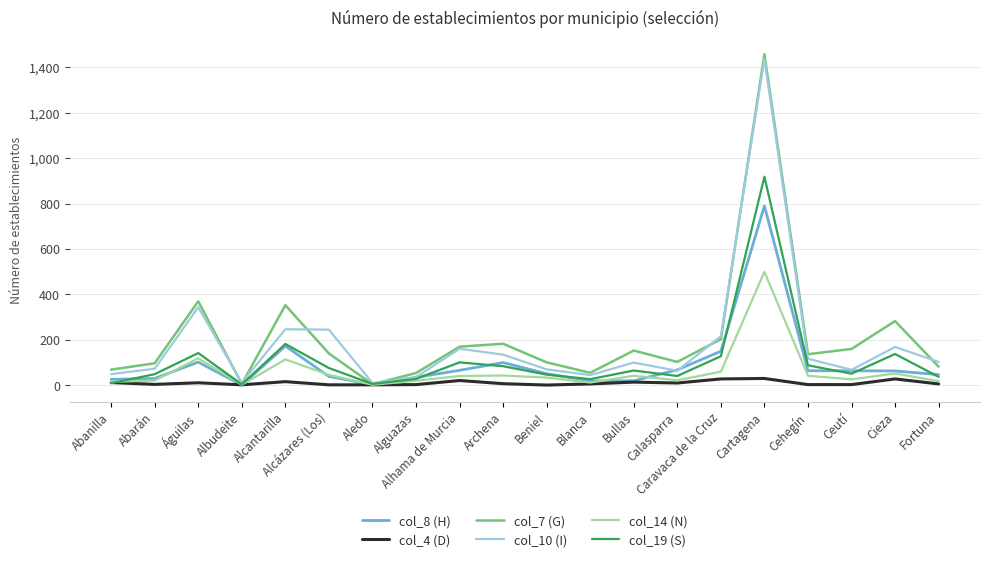

What is the lowest value of the col_7 (G) series?

4